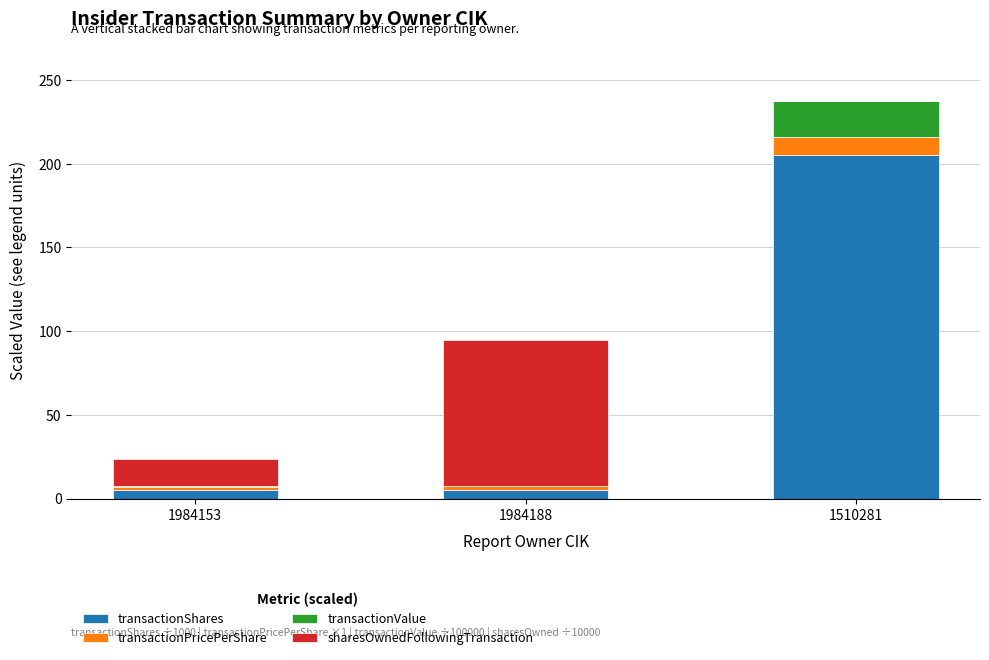

What is the total value across all series at 1510281?

237.6